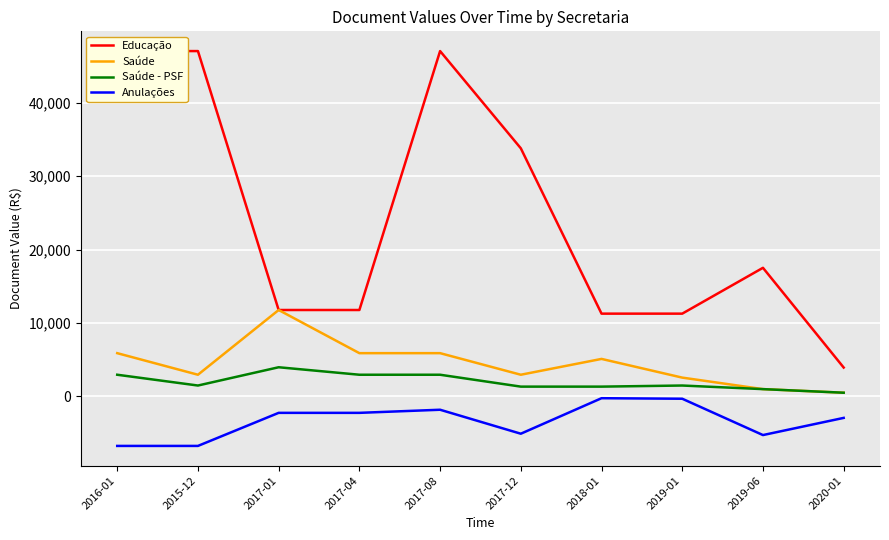

True or false: Educação has more than 2 interior local peaks.

False